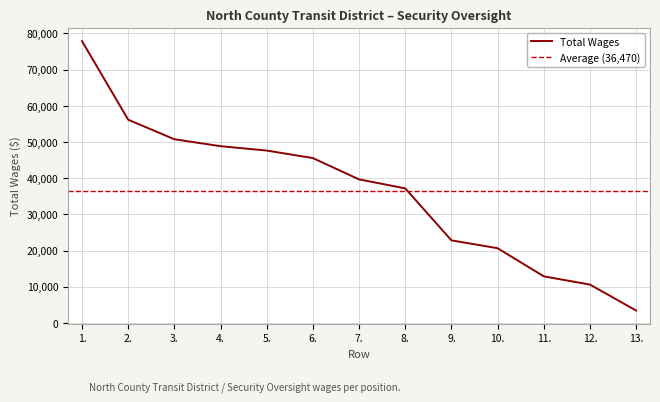

What is the value of the 2nd point from the left?

56170